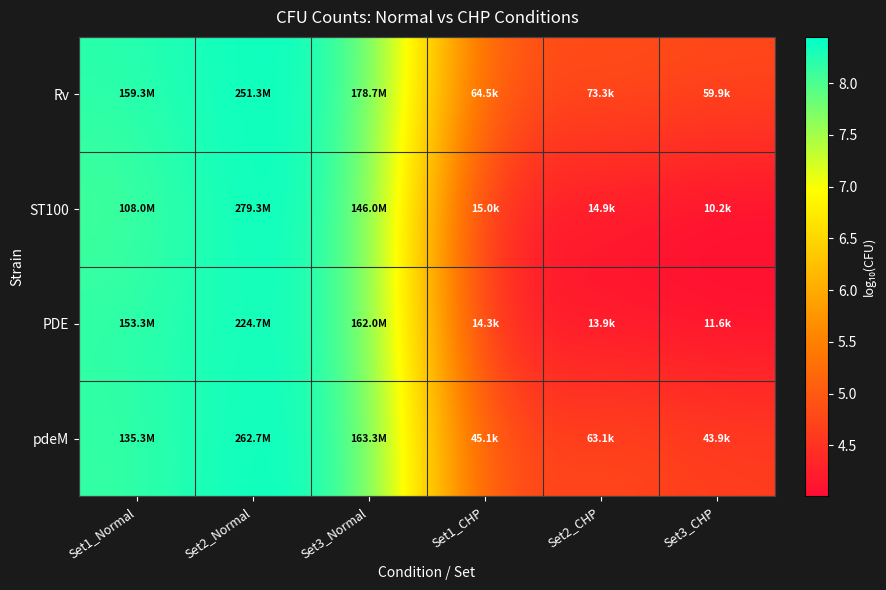

Reading left to right, transcribe all the data shown in this chart.

Rv: Set1_Normal=8.2	Set2_Normal=8.4	Set3_Normal=8.3	Set1_CHP=4.8	Set2_CHP=4.9	Set3_CHP=4.8
ST100: Set1_Normal=8.0	Set2_Normal=8.4	Set3_Normal=8.2	Set1_CHP=4.2	Set2_CHP=4.2	Set3_CHP=4.0
PDE: Set1_Normal=8.2	Set2_Normal=8.4	Set3_Normal=8.2	Set1_CHP=4.2	Set2_CHP=4.1	Set3_CHP=4.1
pdeM: Set1_Normal=8.1	Set2_Normal=8.4	Set3_Normal=8.2	Set1_CHP=4.7	Set2_CHP=4.8	Set3_CHP=4.6